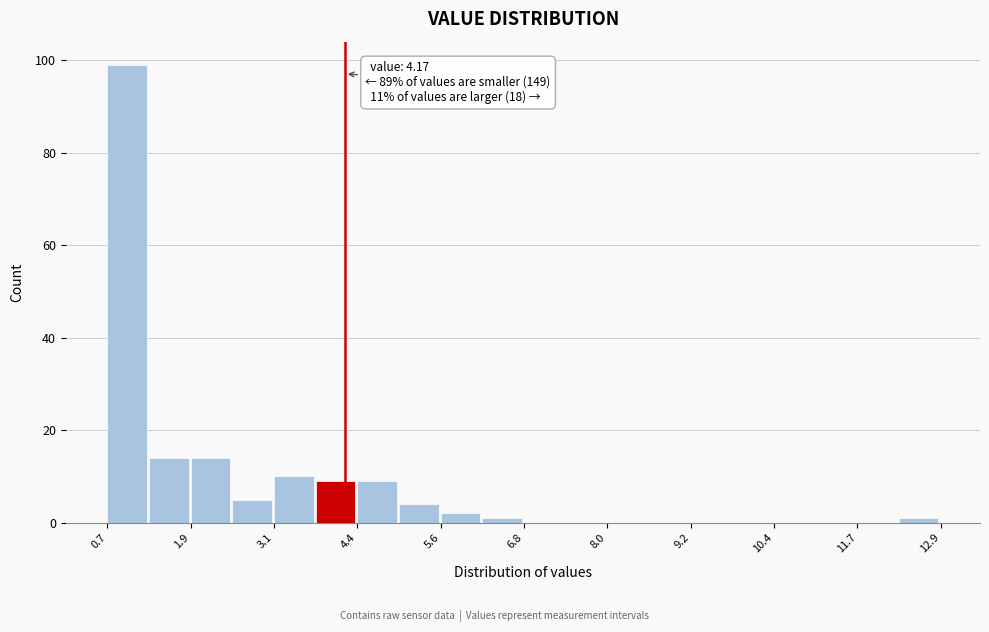

Around what value on the x-axis is the tallest bar? Give the approximate position of its centre, as read against the axis.

1.0